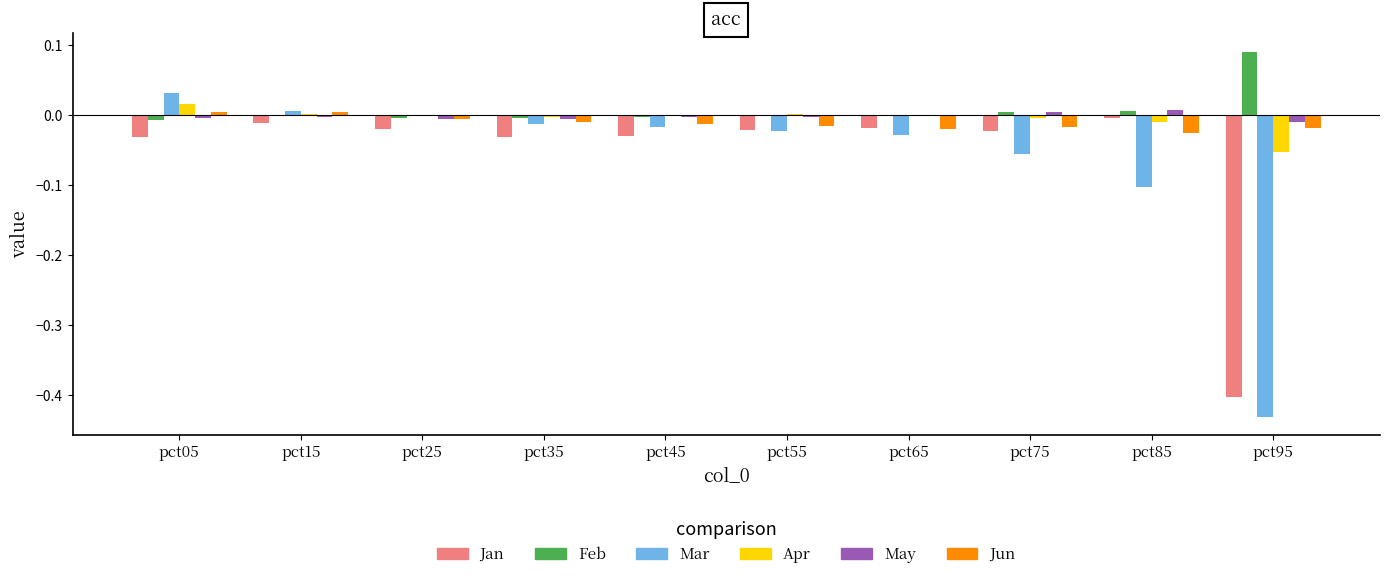

The Apr series shows -0.0 at pct95. True or false?

False